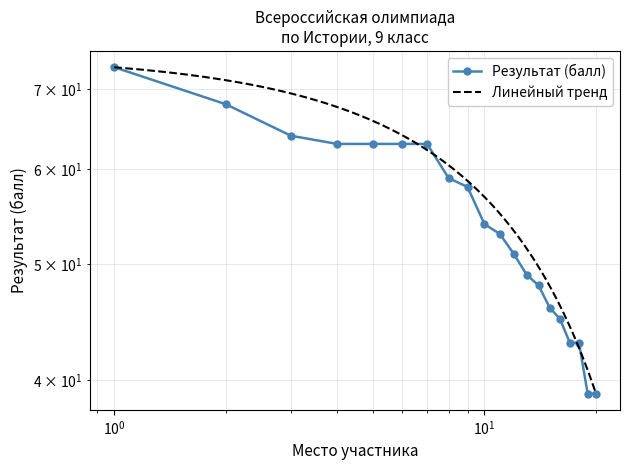

True or false: the data shows 51 at 12.

True